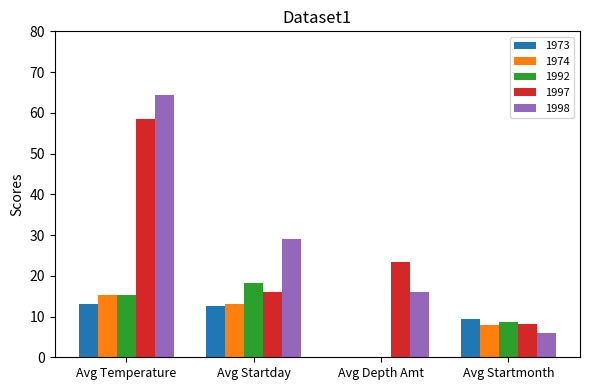

What value does the 1992 series have at Avg Startmonth?

8.7